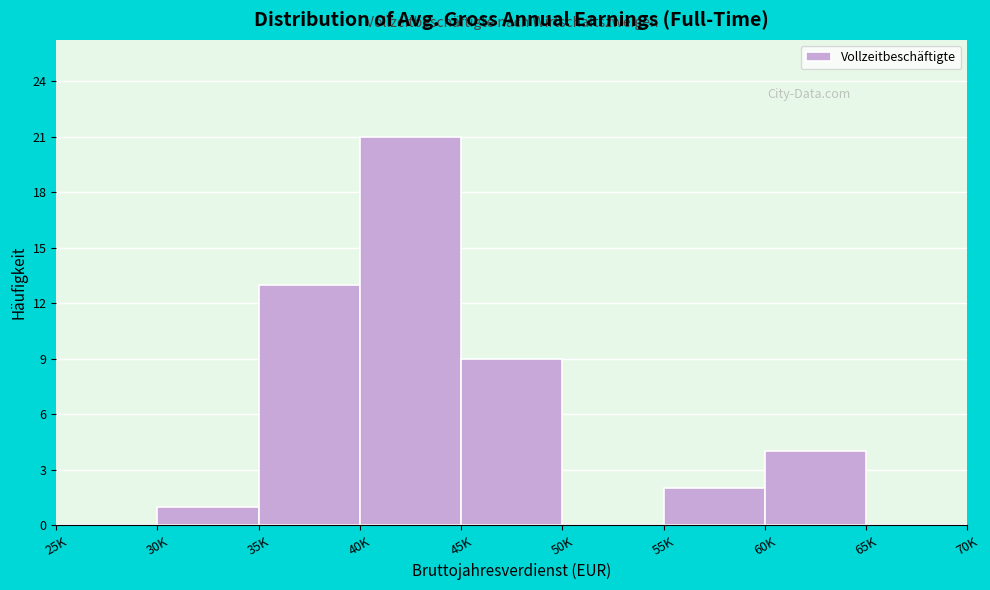

Reading left to right, extract all data points from this chart.

25K=0	30K=1	35K=13	40K=21	45K=9	50K=0	55K=2	60K=4	65K=0